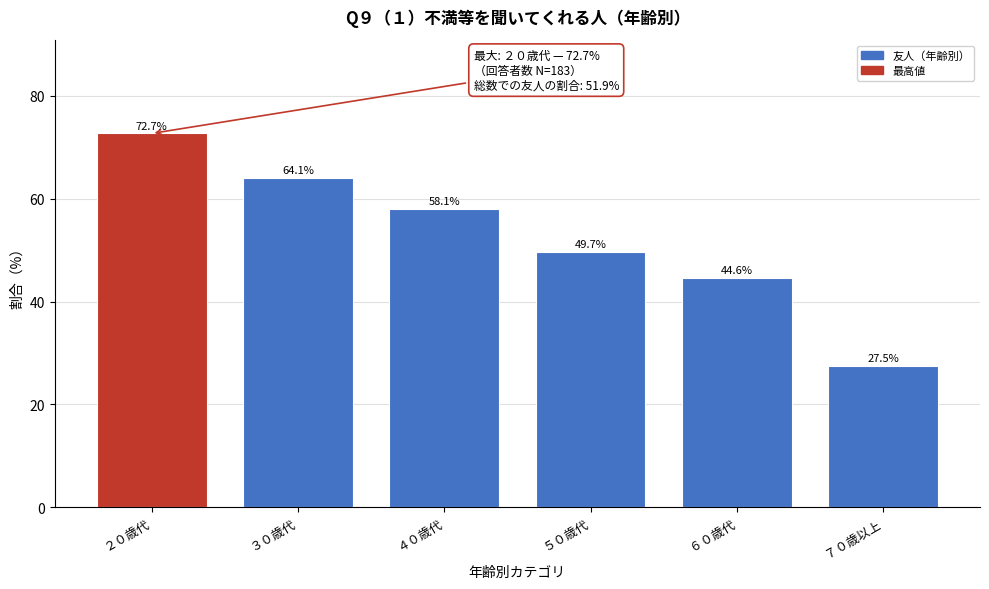

Reading left to right, extract all data points from this chart.

２０歳代=72.7	３０歳代=64.1	４０歳代=58.1	５０歳代=49.7	６０歳代=44.6	７０歳以上=27.5